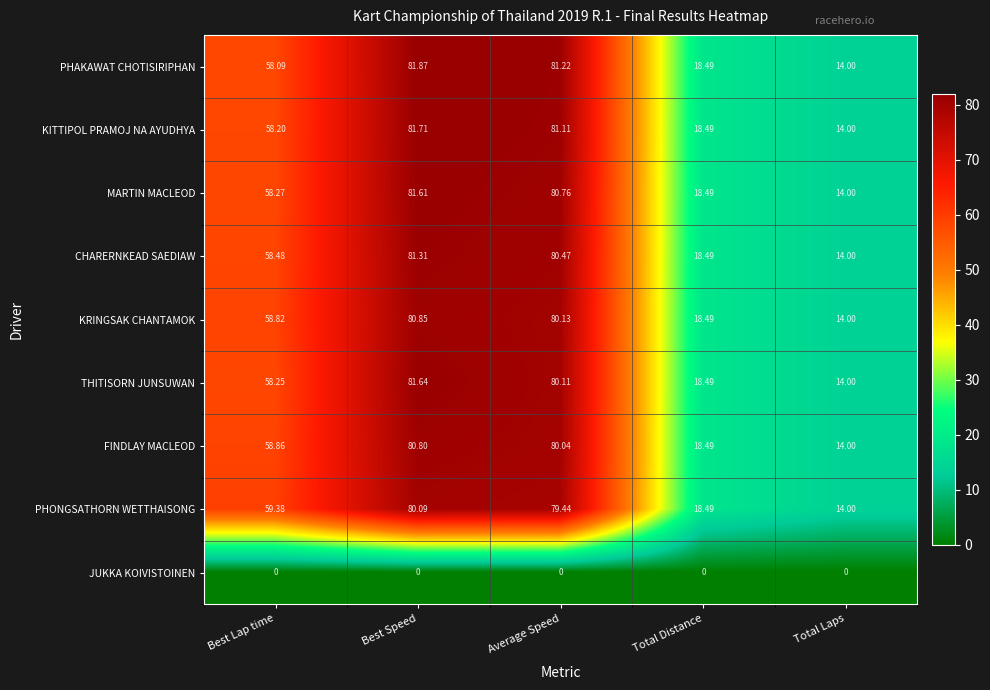

At which label does FINDLAY MACLEOD first exceed 58?

Best Lap time